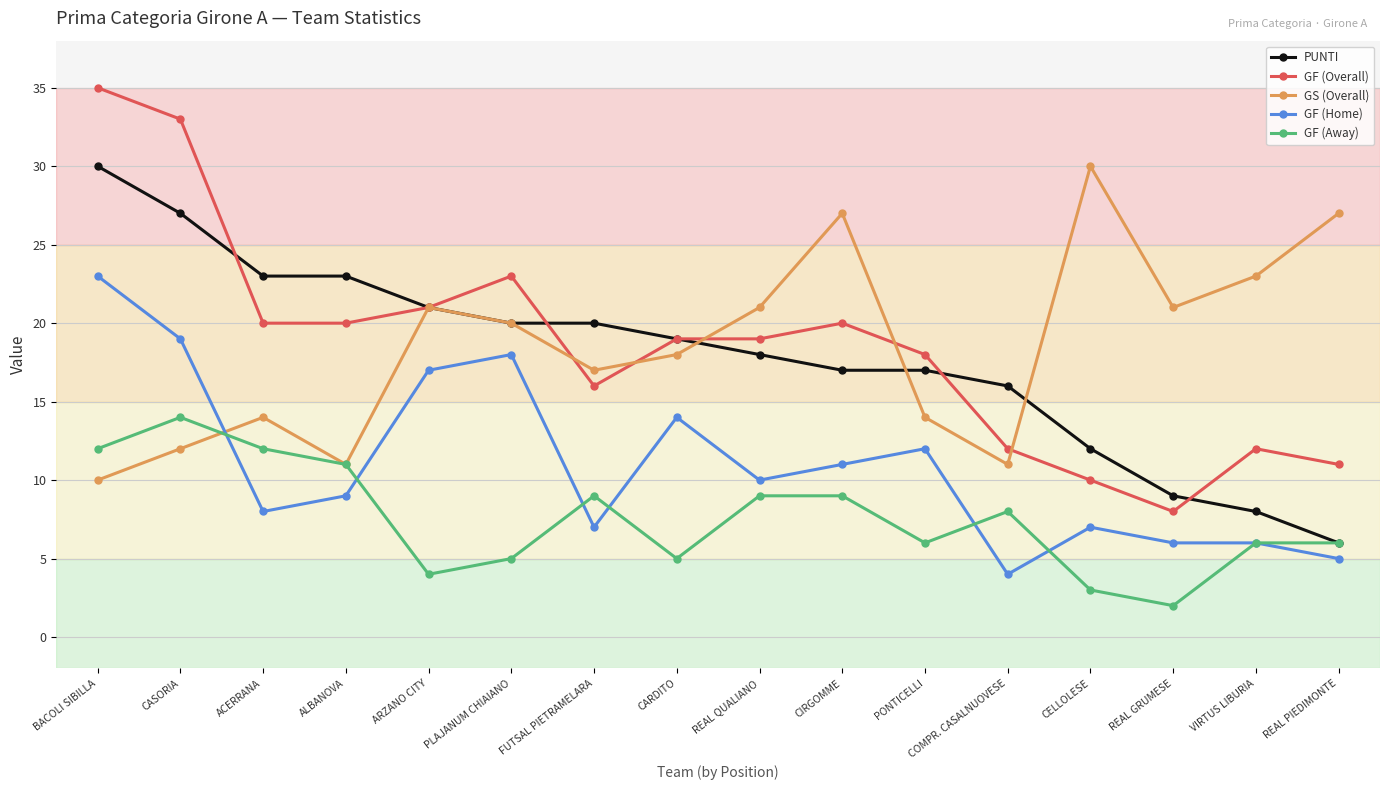

What position from the right is PLAJANUM CHIAIANO?

11